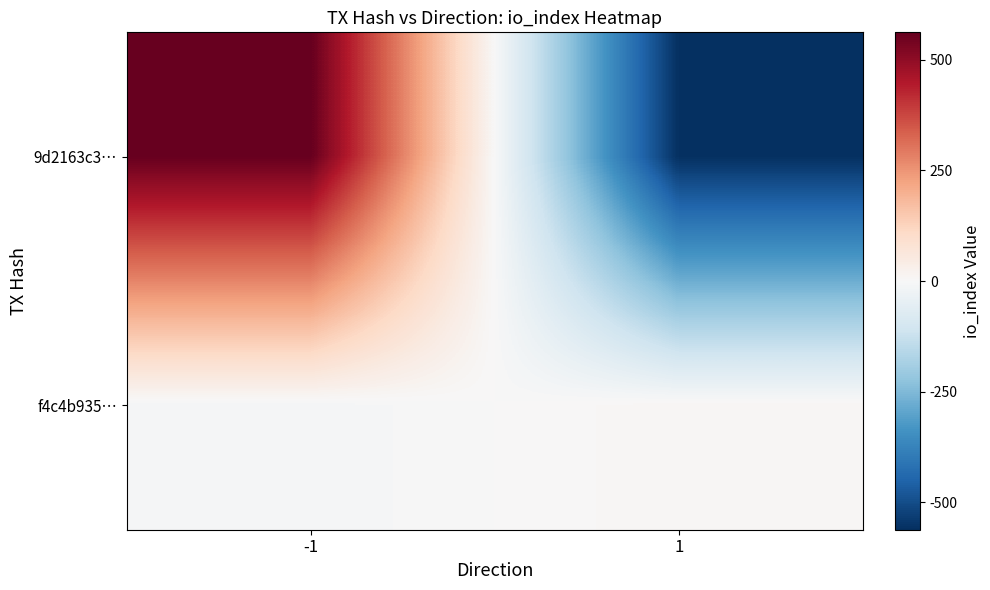

Which series changed the most between -1 and 1?

9d2163c3…